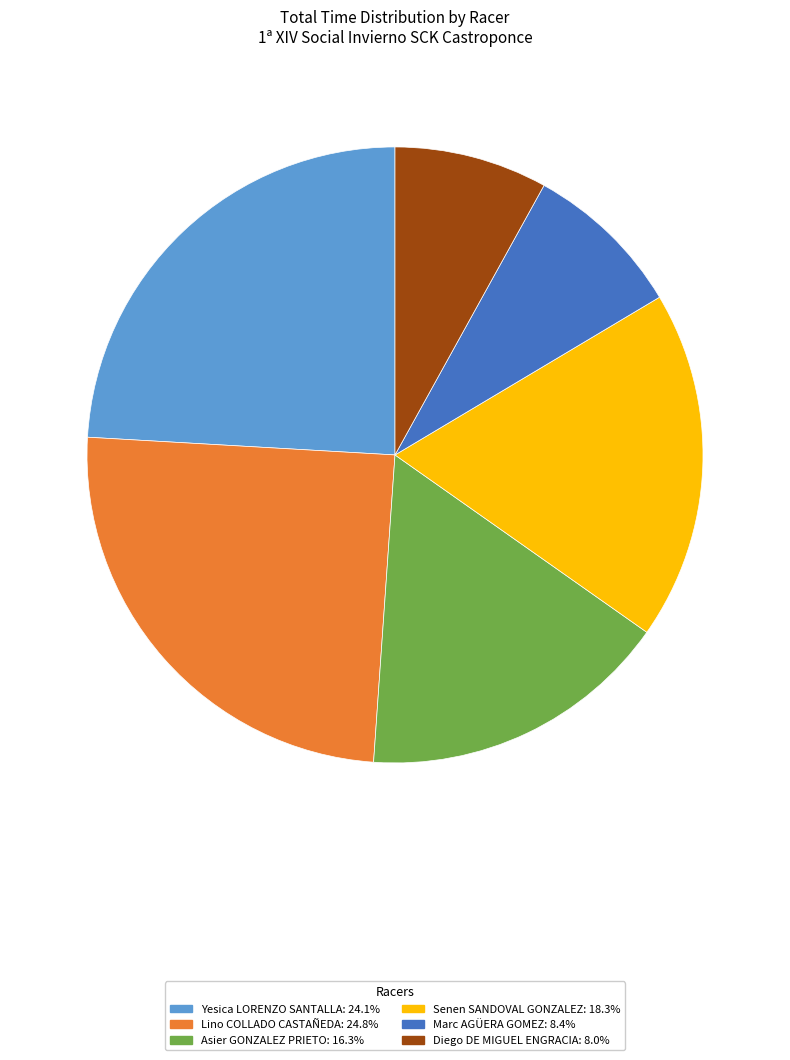

What is the ratio of the value at Diego DE MIGUEL ENGRACIA: 8.0% to the value at Marc AGÜERA GOMEZ: 8.4%?

1.0